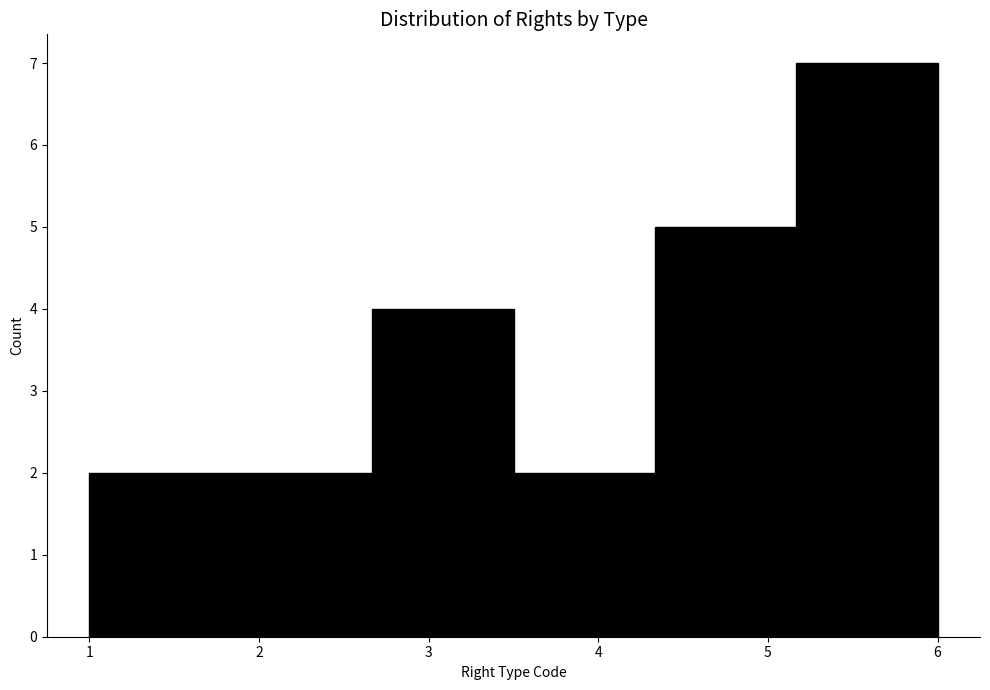

Reading left to right, list every bar in this chart as the range it spans on the x-axis followed by its height. Neither the bar edges nor the heights are printed on the chart, so give them approximately, as read against the axes.

1.0 to 1.8: 2
1.8 to 2.7: 2
2.7 to 3.5: 4
3.5 to 4.3: 2
4.3 to 5.2: 5
5.2 to 6.0: 7